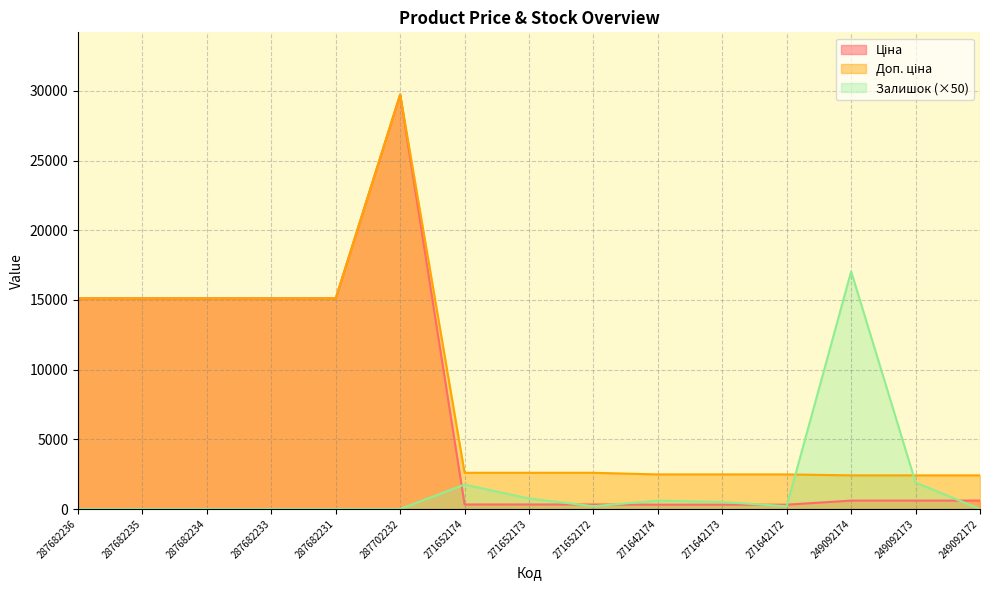

How many data points does each series have?

15